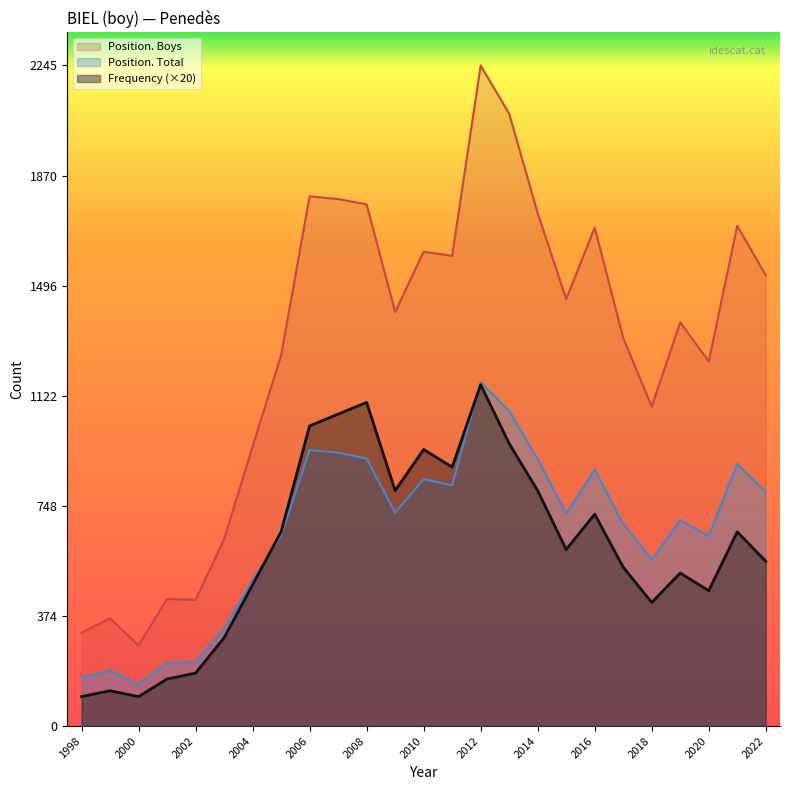

Where is Position. Boys nearest to the value 1259?

2005